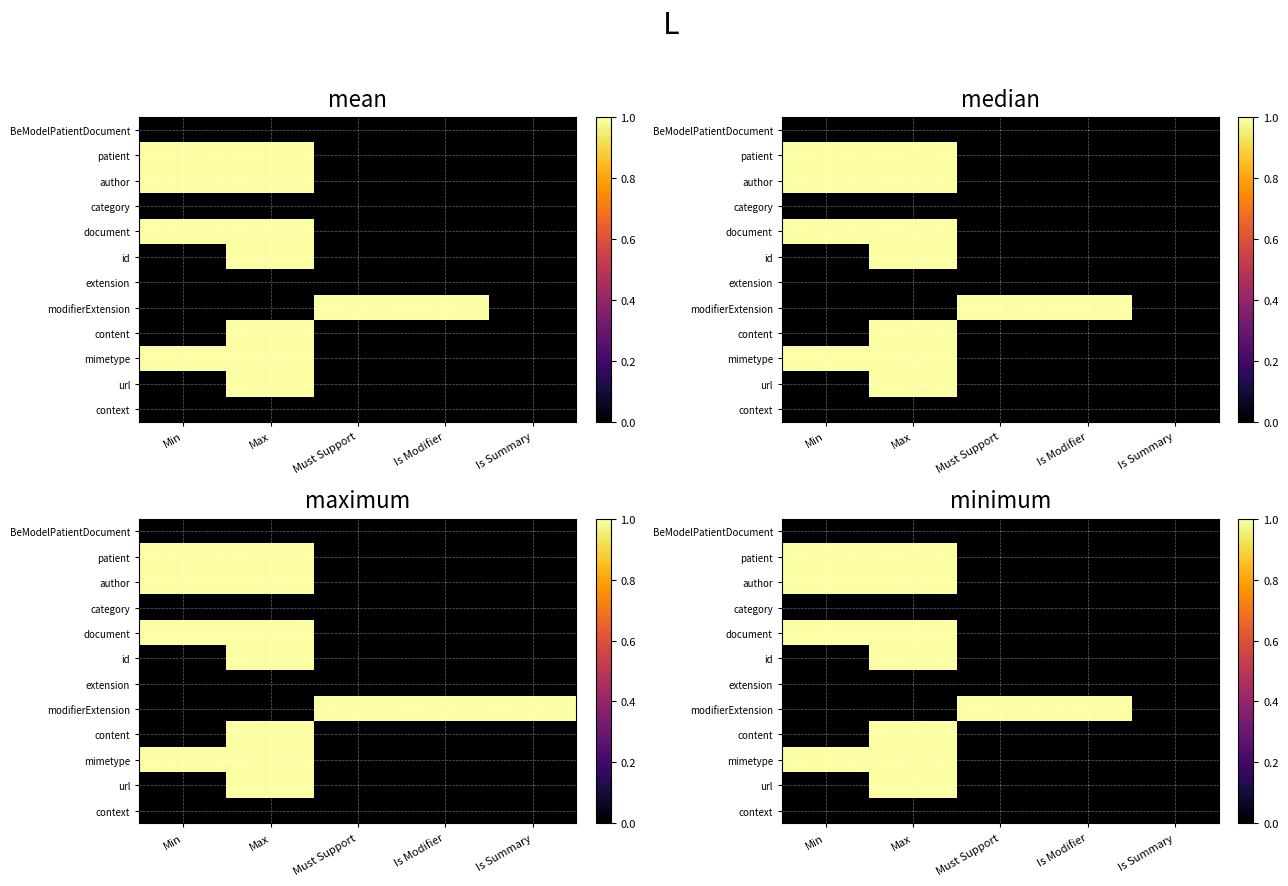

Which category has the lowest value in the content series?

Min